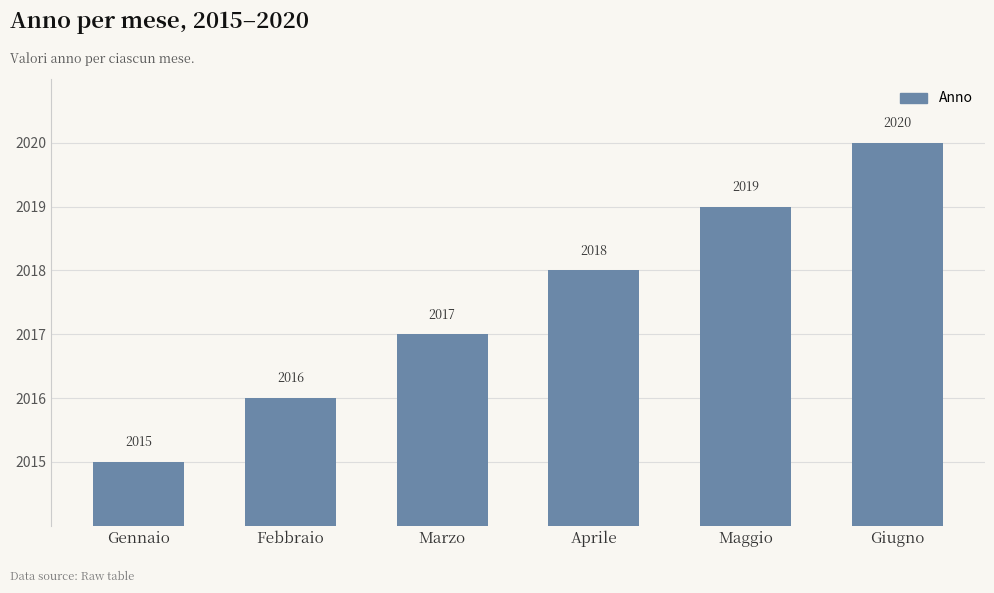

Read the value at Febbraio.

2016